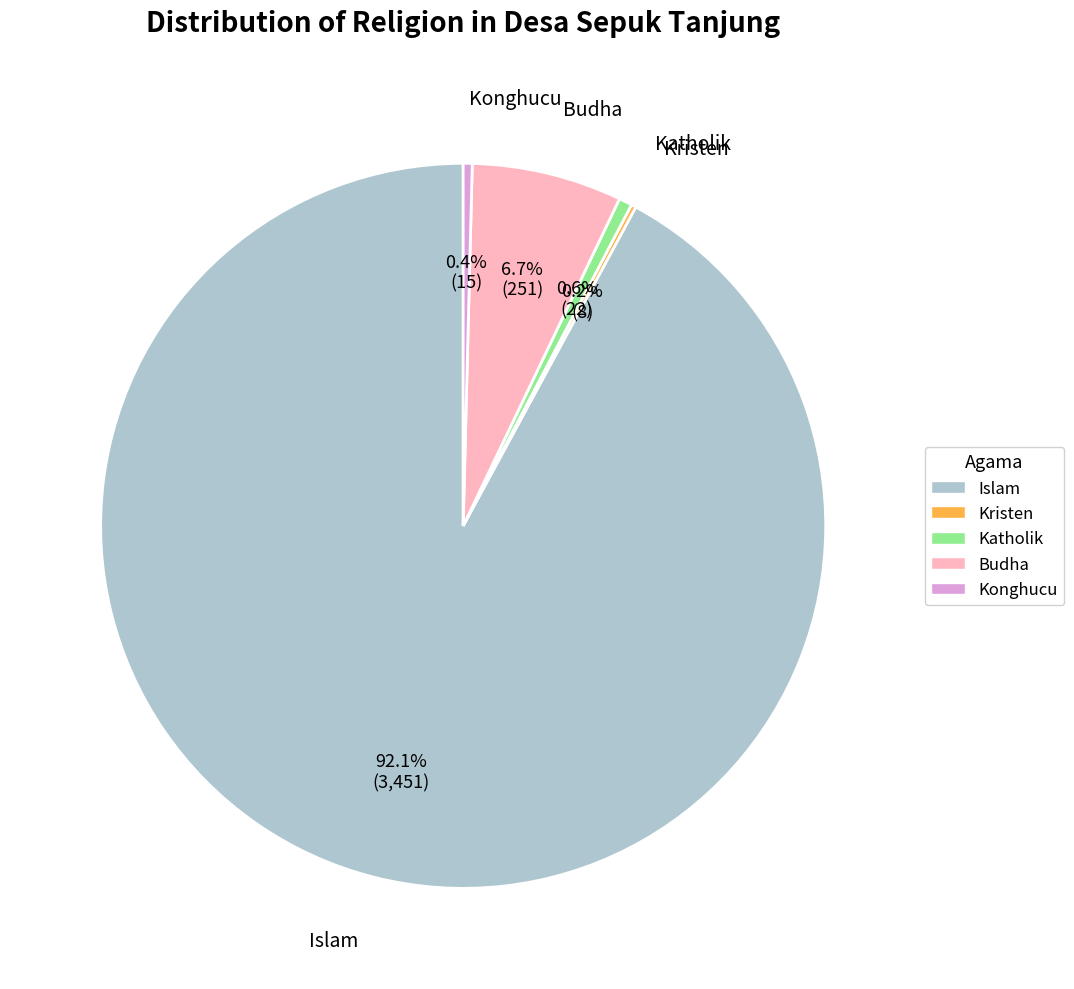

Does Konghucu account for over 50% of the chart?

No